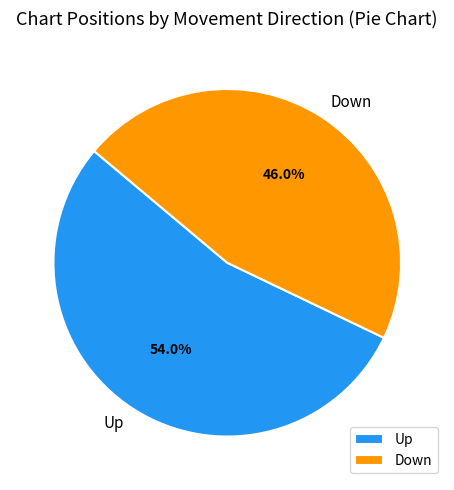

What is the smallest slice in the pie chart?

Down